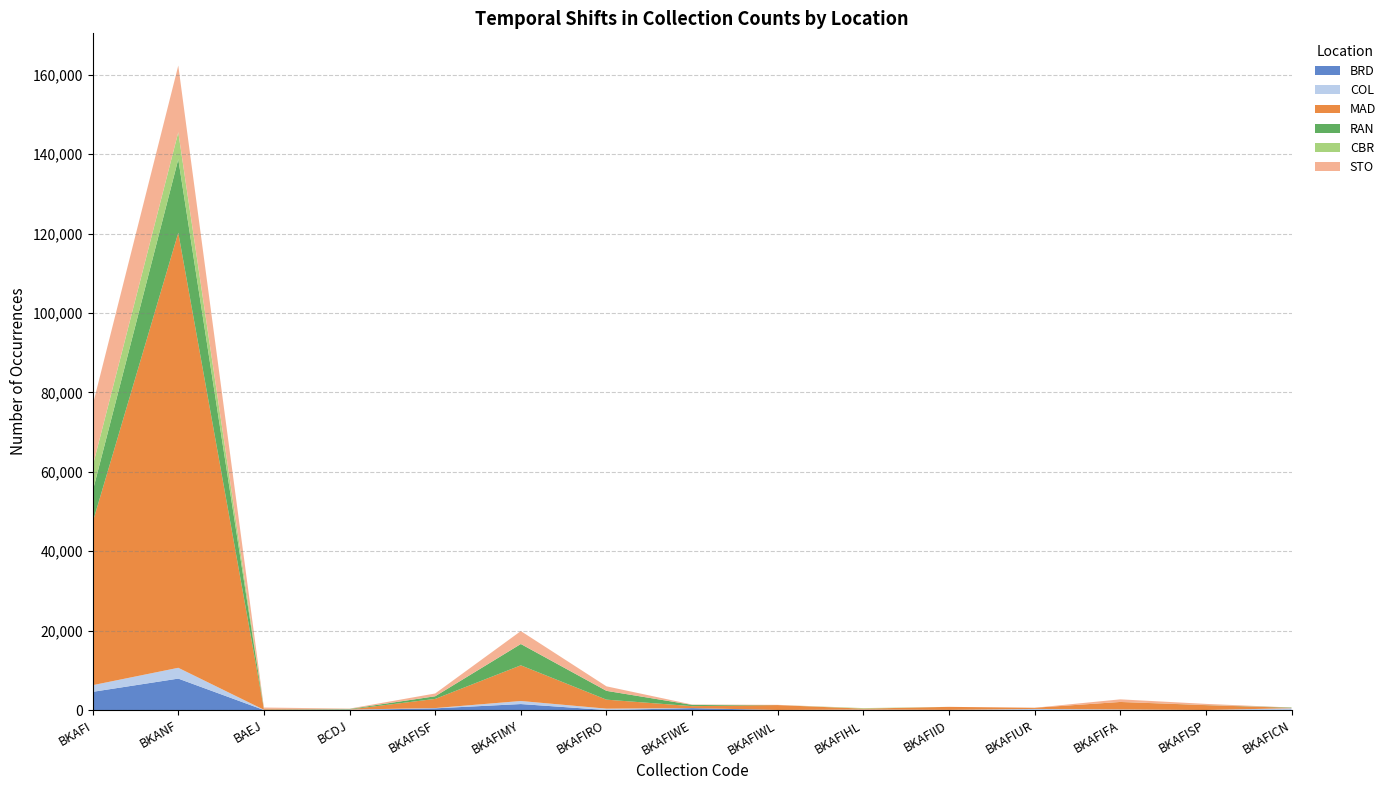

Reading left to right, what are all the values shown in this chart?

BRD: 4581	7915	1	1	427	1505	1	481	1	1	1	1	5	1	1
COL: 1677	2721	63	106	68	769	344	9	13	116	36	277	132	7	449
MAD: 41003	109572	173	42	2306	8986	2270	485	1236	229	760	293	1893	1217	96
RAN: 7824	18514	40	110	667	5363	2215	323	0	3	1	0	4	29	88
CBR: 6326	6796	1	21	0	20	4	2	0	126	0	0	3	1	0
STO: 15345	16797	350	79	698	3242	1136	80	55	13	0	0	653	291	0